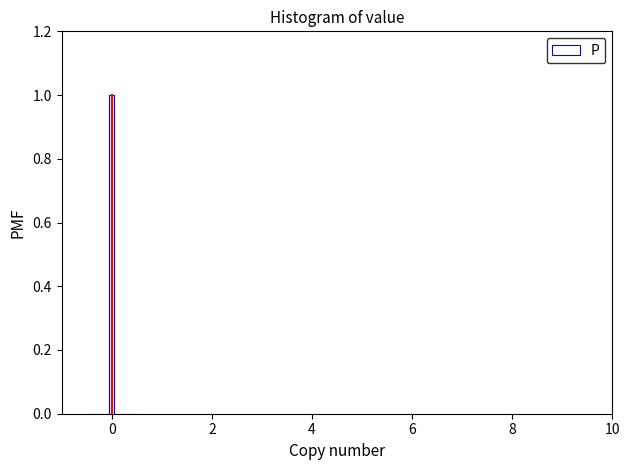

Read against the x-axis, roughly where is the centre of the tallest bar?

0.0